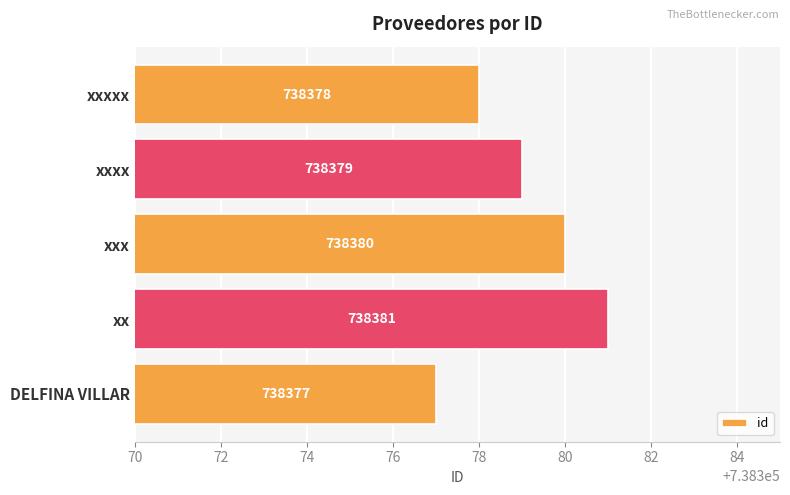

List the labels in order of value, smallest first.

DELFINA VILLAR, xxxxx, xxxx, xxx, xx